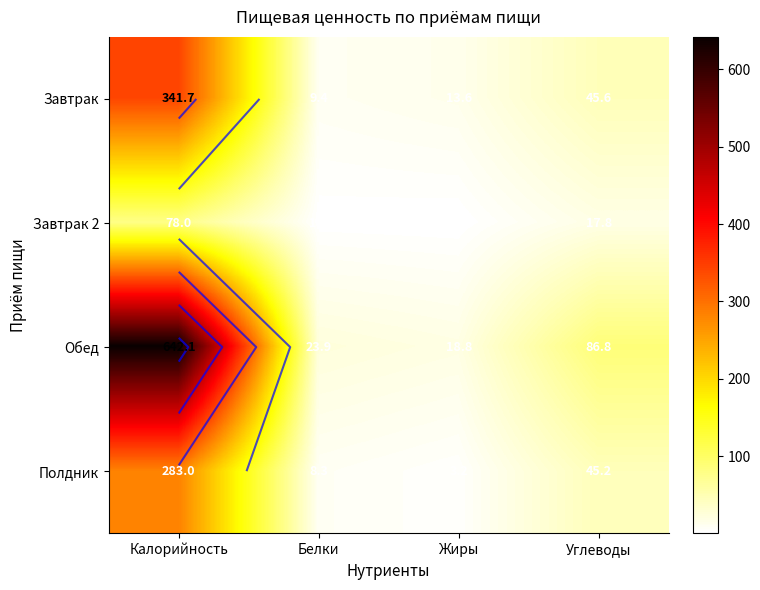

Where does the Обед series first go above 86?

Калорийность